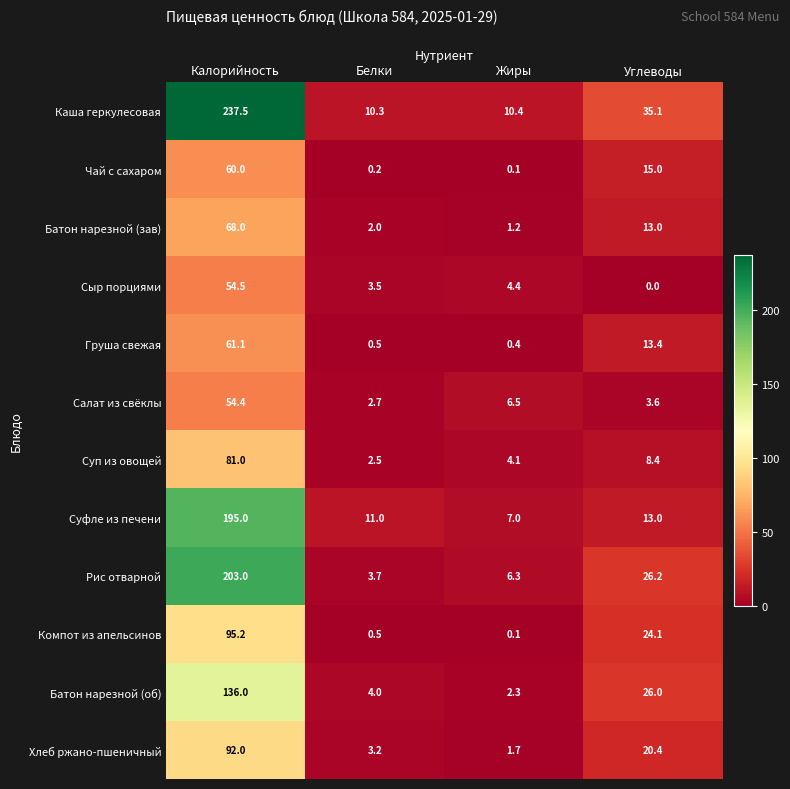

Between Калорийность and Углеводы, which series saw the biggest shift?

Каша геркулесовая